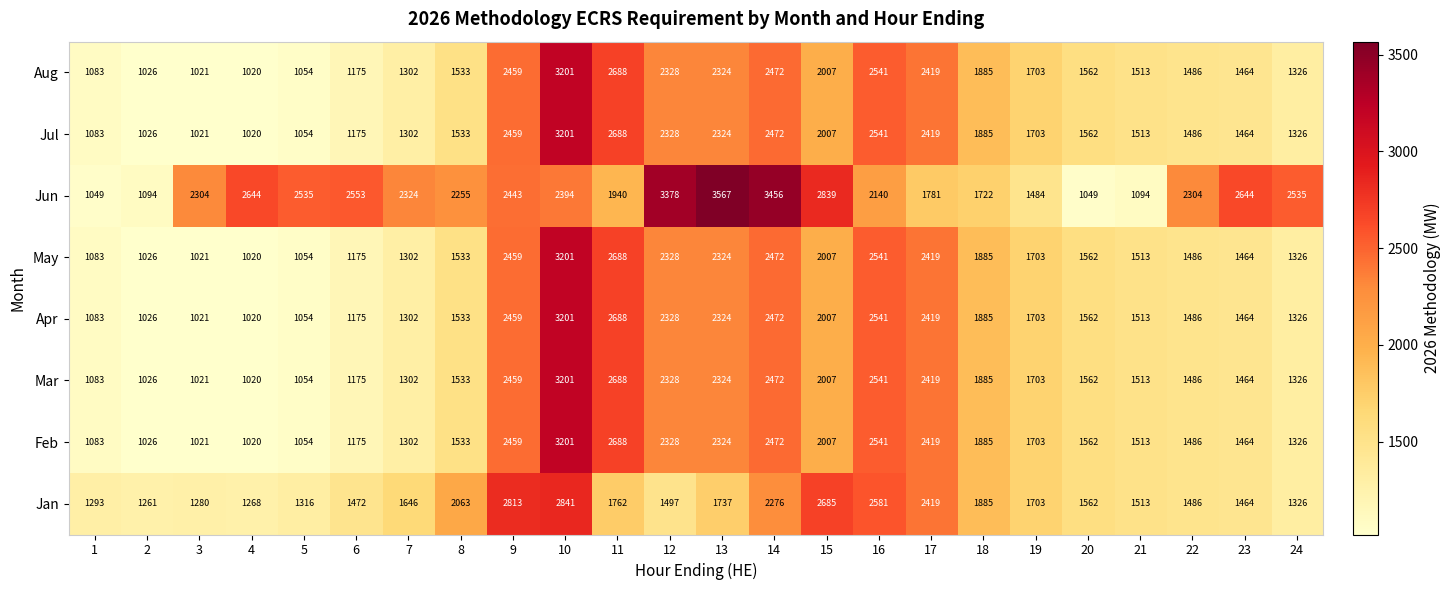

At how many categories does at least one series exceed 1074?

24